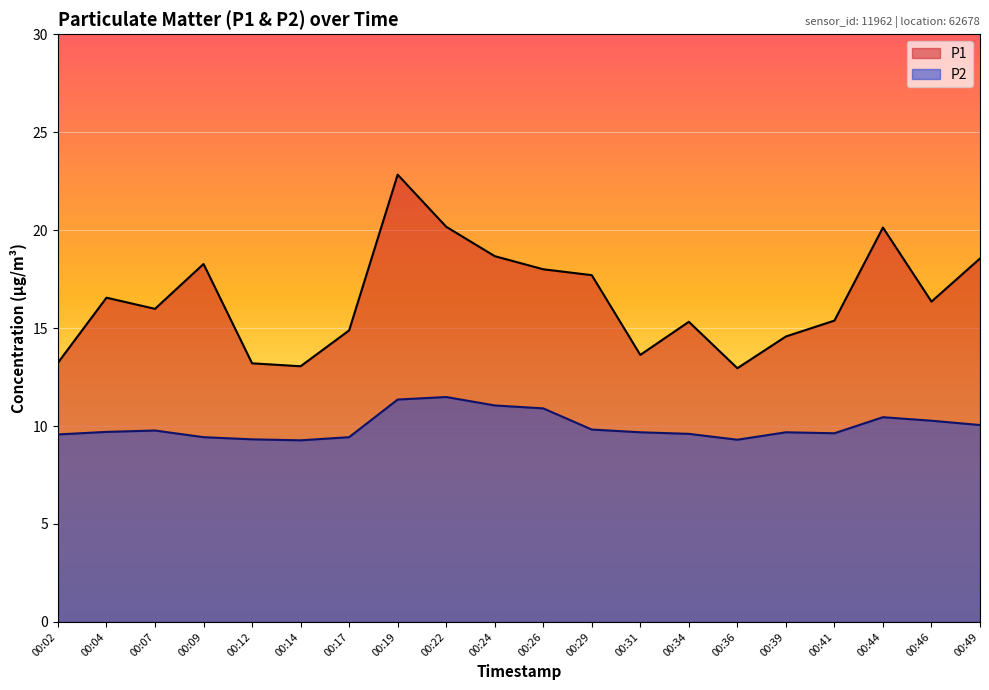

Is it true that P1 equals 12.6 at 00:09?

False